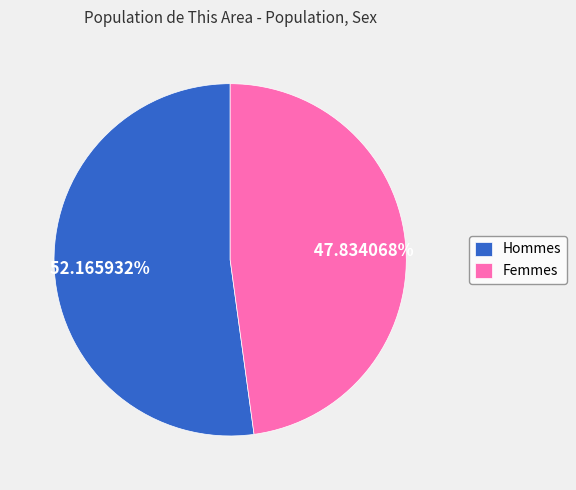

Approximately how many times larger is the value at Femmes compared to Hommes?

0.9